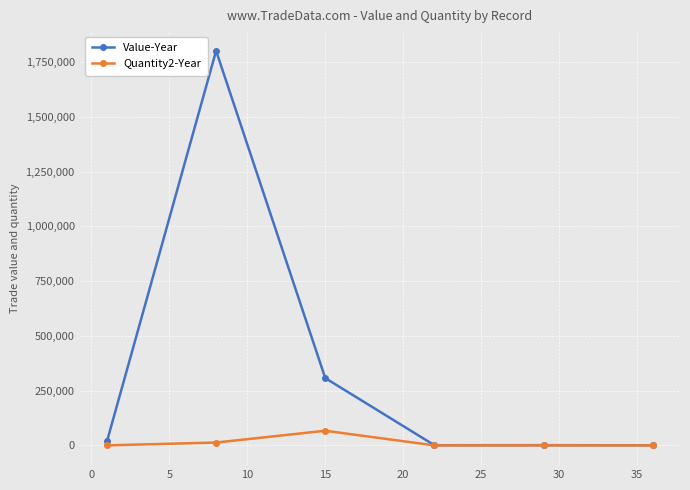

True or false: Value-Year has more than 2 interior local peaks.

False